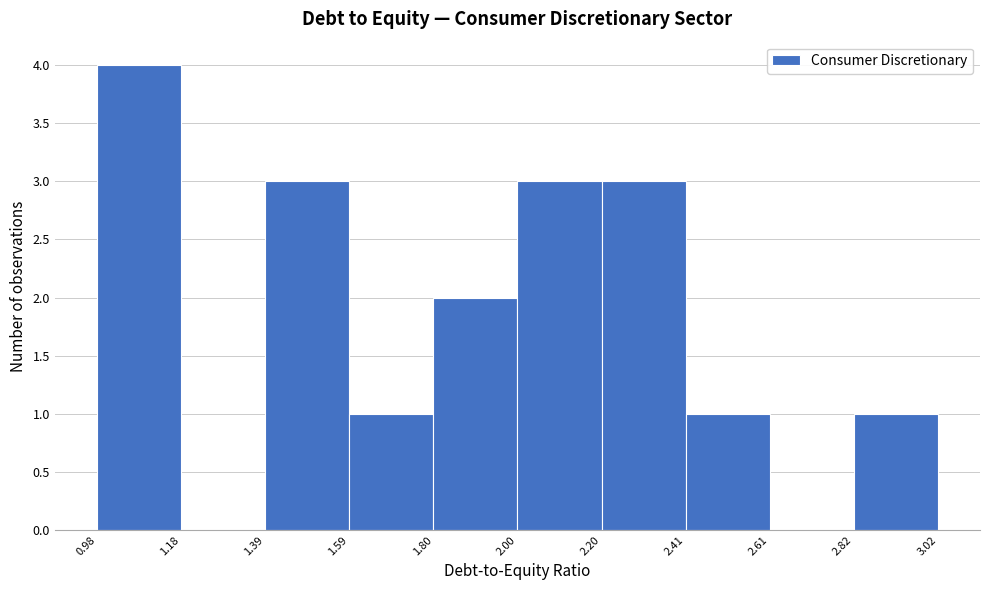

What is the height of the bar covering 1.59 to 1.80 on the x-axis? The values are not printed on the chart, so give them approximately, as read against the axis.

1